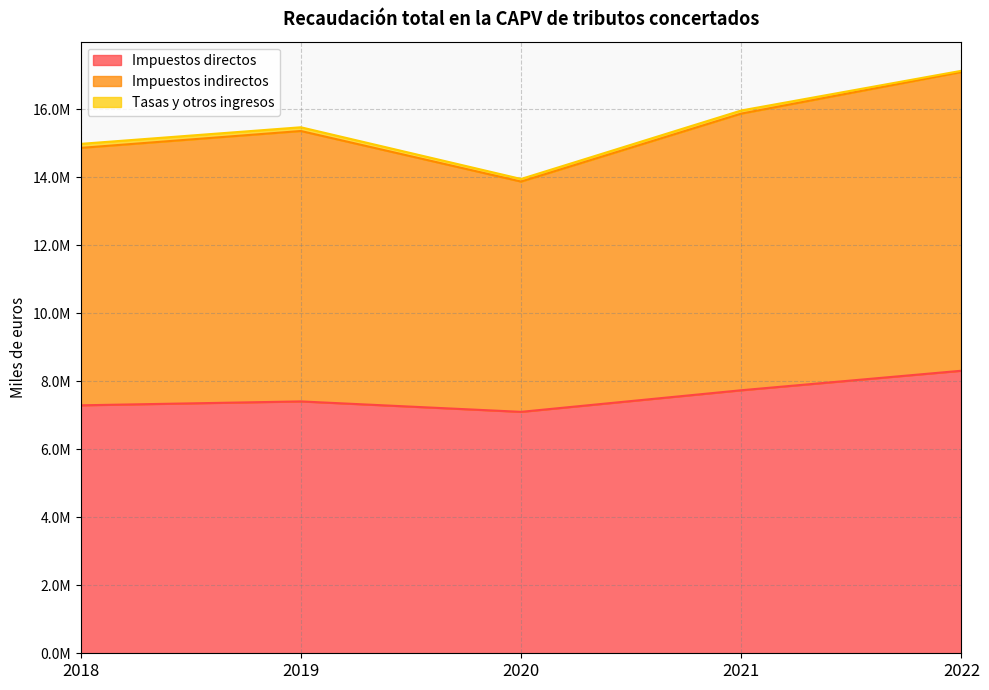

How many values in the Impuestos indirectos series exceed 15469587?

2